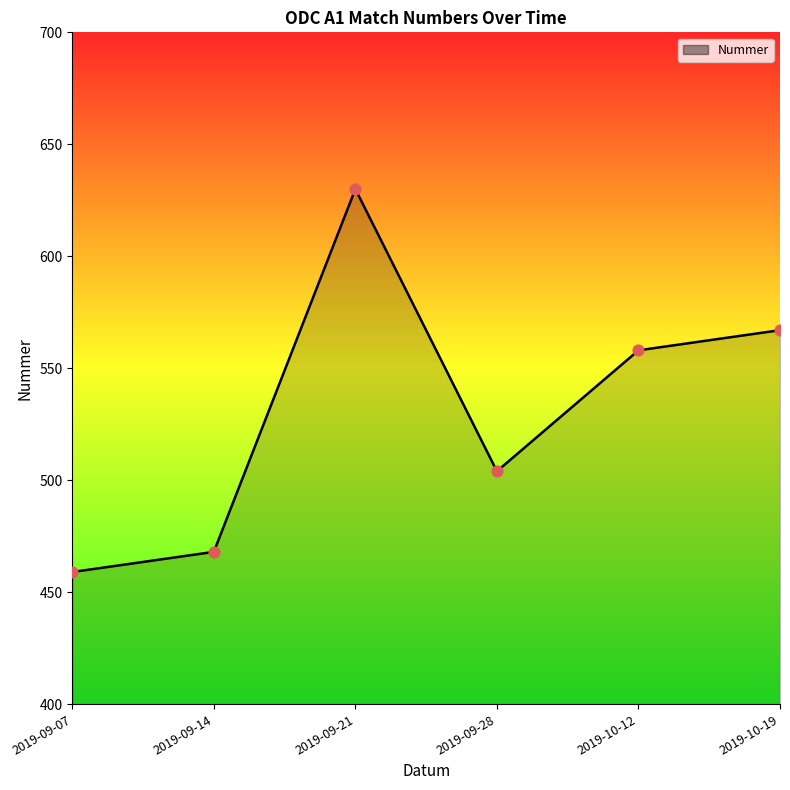

Which has a higher value, 2019-09-28 or 2019-10-12?

2019-10-12